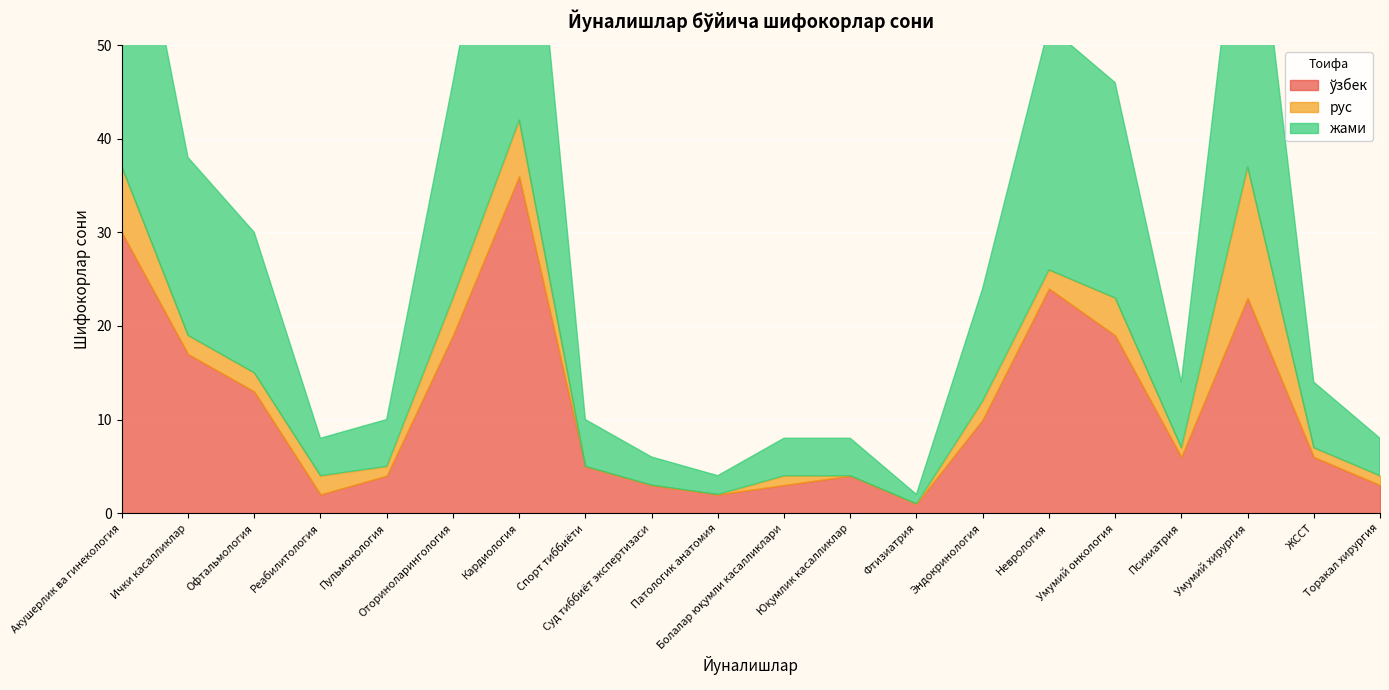

Reading left to right, what are all the values shown in this chart?

ўзбек: Акушерлик ва гинекология=30	Ички касалликлар=17	Офтальмология=13	Реабилитология=2	Пульмонология=4	Оториноларингология=19	Кардиология=36	Спорт тиббиёти=5	Суд тиббиёт экспертизаси=3	Патологик анатомия=2	Болалар юқумли касалликлари=3	Юқумлик касалликлар=4	Фтизиатрия=1	Эндокринология=10	Неврология=24	Умумий онкология=19	Психиатрия=6	Умумий хирургия=23	ЖССТ=6	Торакал хирургия=3
рус: Акушерлик ва гинекология=7	Ички касалликлар=2	Офтальмология=2	Реабилитология=2	Пульмонология=1	Оториноларингология=4	Кардиология=6	Спорт тиббиёти=0	Суд тиббиёт экспертизаси=0	Патологик анатомия=0	Болалар юқумли касалликлари=1	Юқумлик касалликлар=0	Фтизиатрия=0	Эндокринология=2	Неврология=2	Умумий онкология=4	Психиатрия=1	Умумий хирургия=14	ЖССТ=1	Торакал хирургия=1
жами: Акушерлик ва гинекология=37	Ички касалликлар=19	Офтальмология=15	Реабилитология=4	Пульмонология=5	Оториноларингология=23	Кардиология=42	Спорт тиббиёти=5	Суд тиббиёт экспертизаси=3	Патологик анатомия=2	Болалар юқумли касалликлари=4	Юқумлик касалликлар=4	Фтизиатрия=1	Эндокринология=12	Неврология=26	Умумий онкология=23	Психиатрия=7	Умумий хирургия=37	ЖССТ=7	Торакал хирургия=4